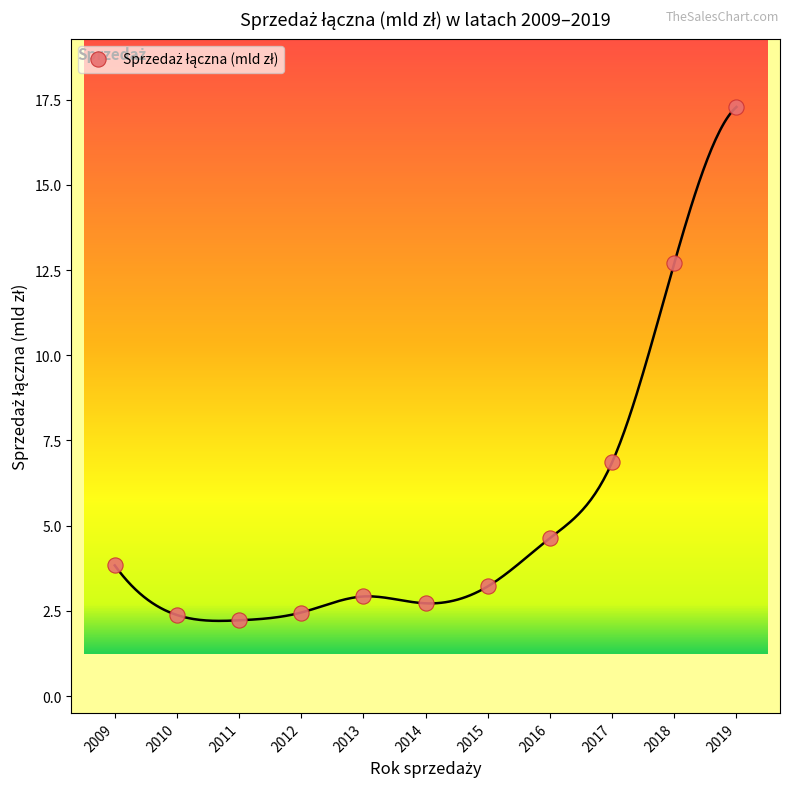

What is the range of X values (max minus min)?

10.0